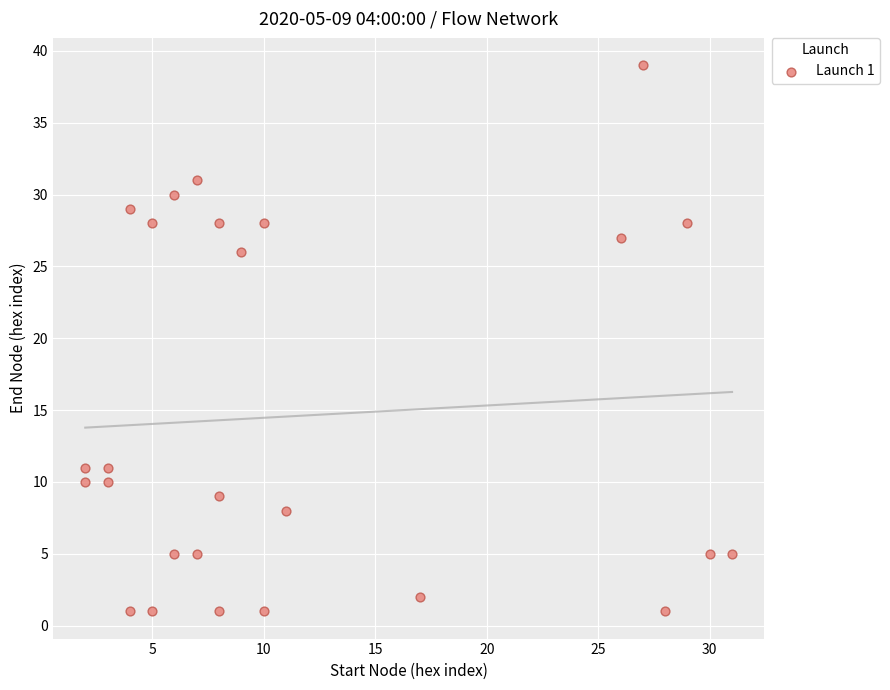

What is the range of Y values (max minus min)?

38